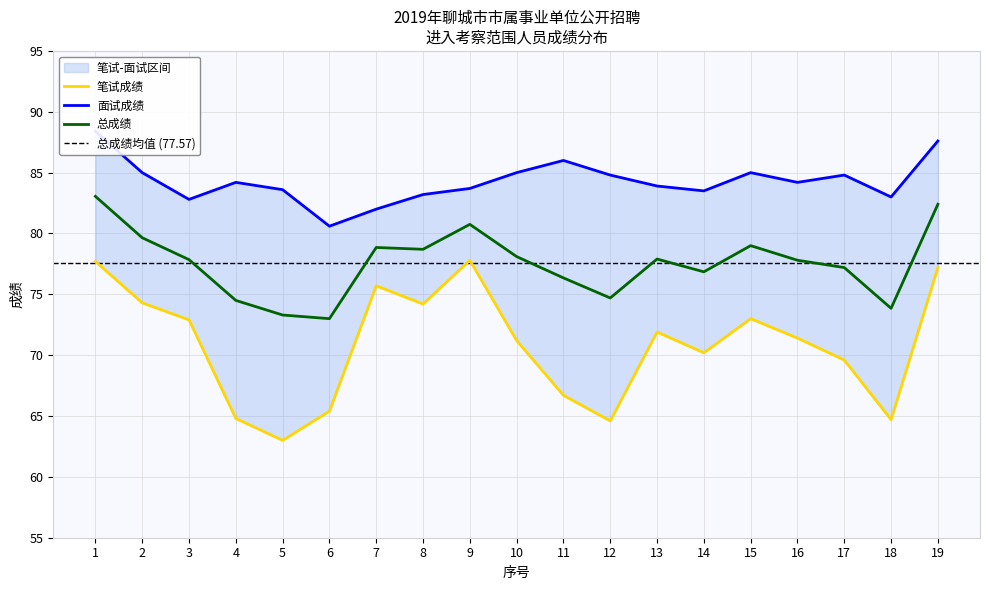

True or false: 笔试成绩 has more than 1 points higher than both neighbors.

True